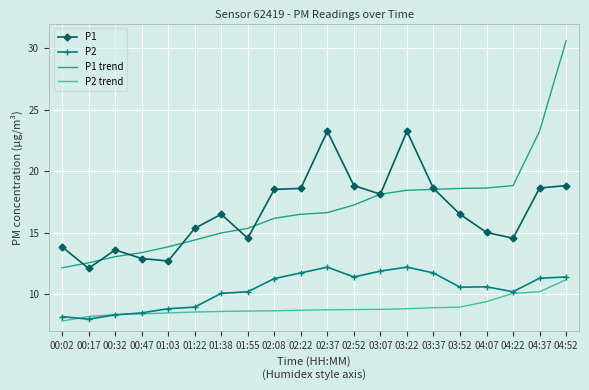

List the series in order of their peak value, highest first.

P1 trend, P1, P2, P2 trend